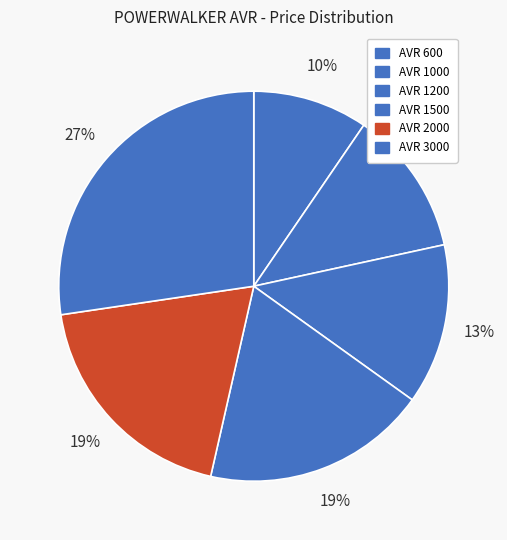

True or false: AVR 1000 accounts for 12% of the total.

True